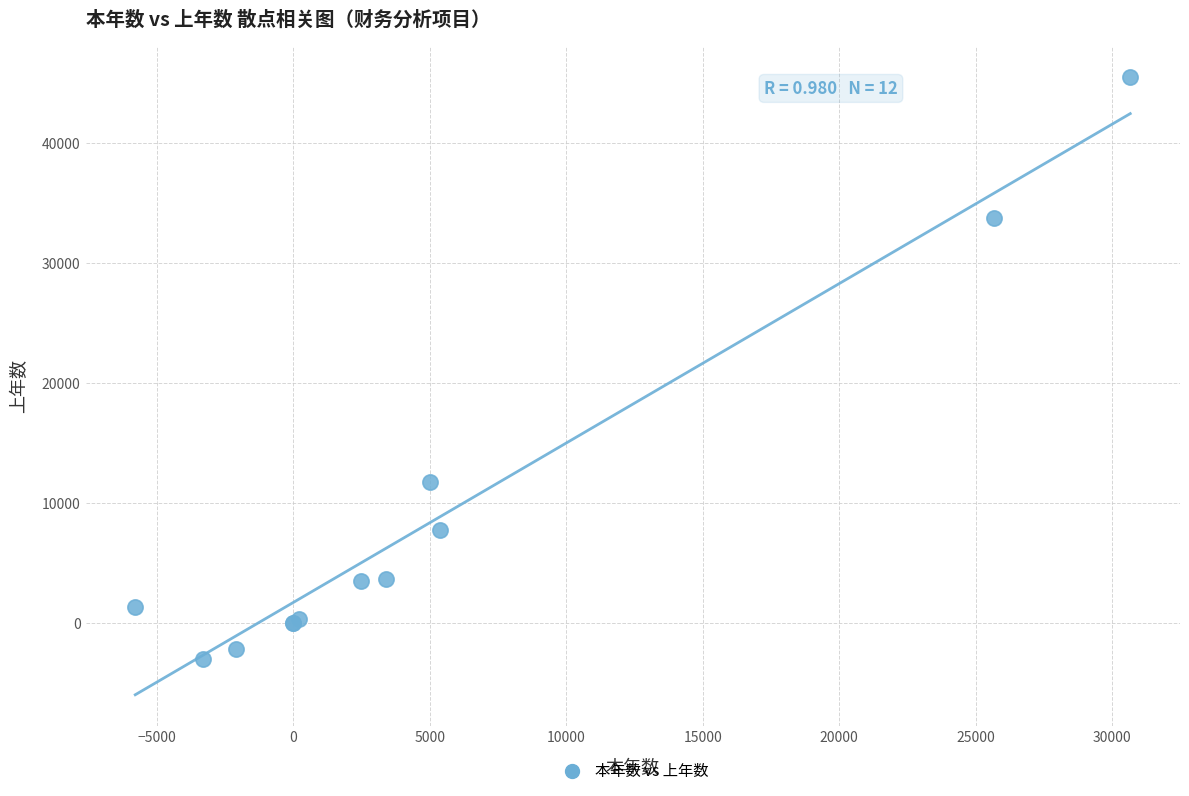

What Y value in the scatter plot is closest to 21257?

11796.8